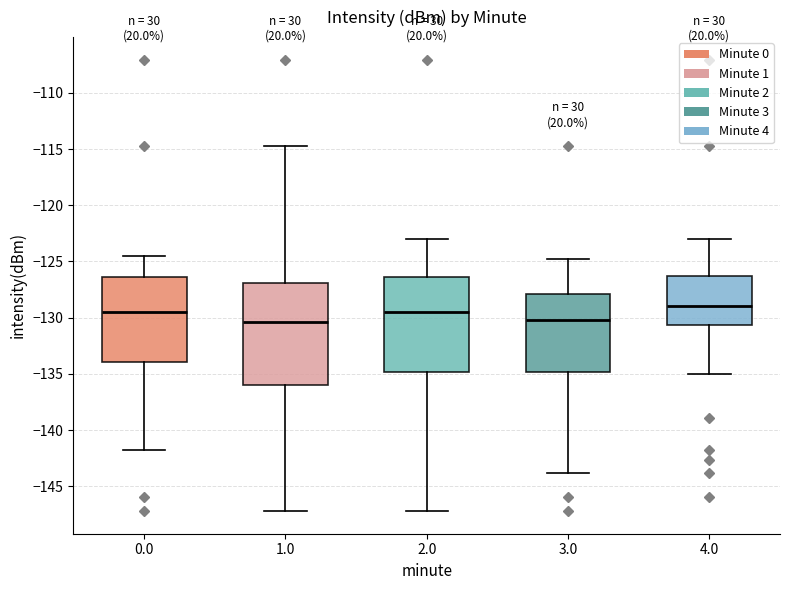

Where does the lower whisker of the box at x = 0.0 end on the y-axis? The values are not printed on the chart, so give them approximately, as read against the axis.

-142.0